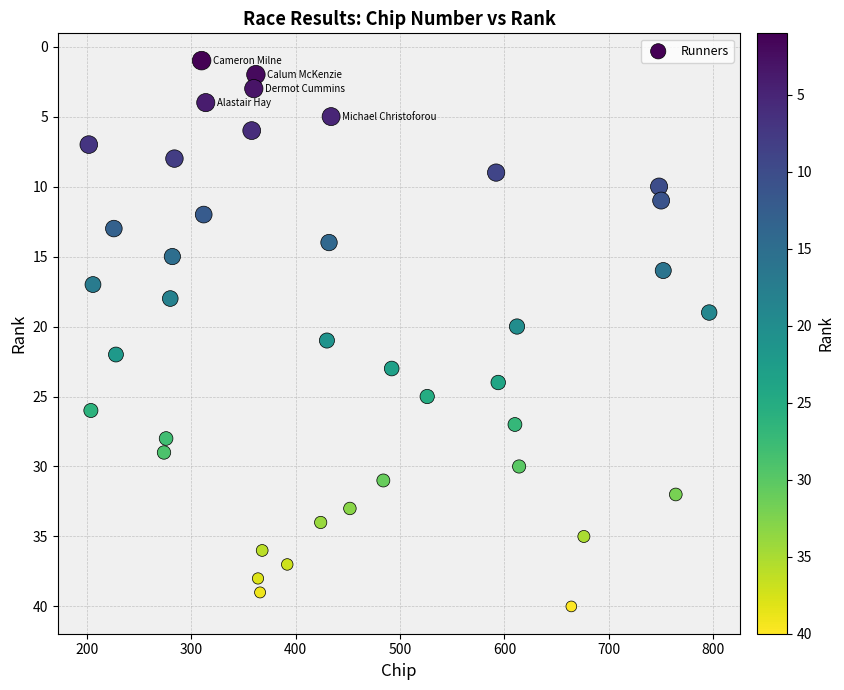

What is the range of Y values (max minus min)?

39